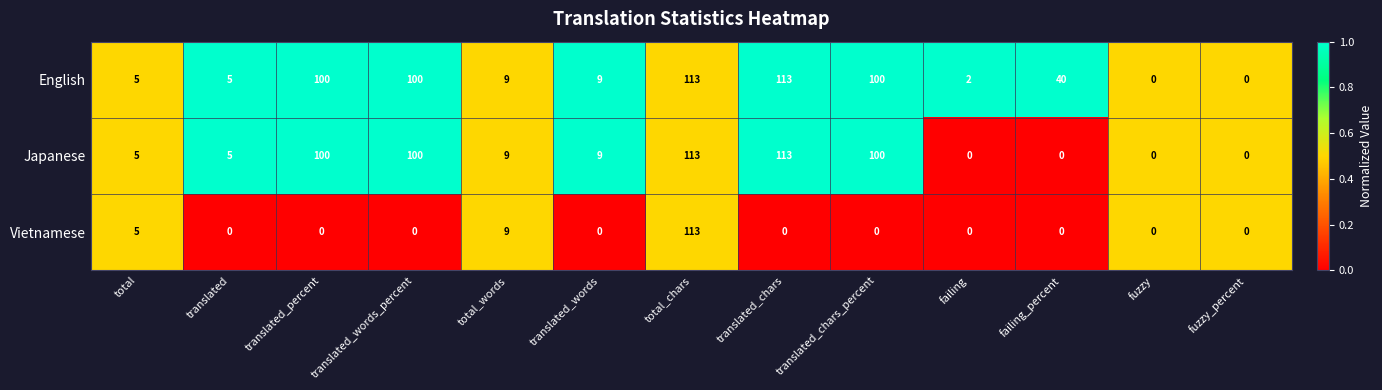

How many positive values does the Vietnamese series have?

3